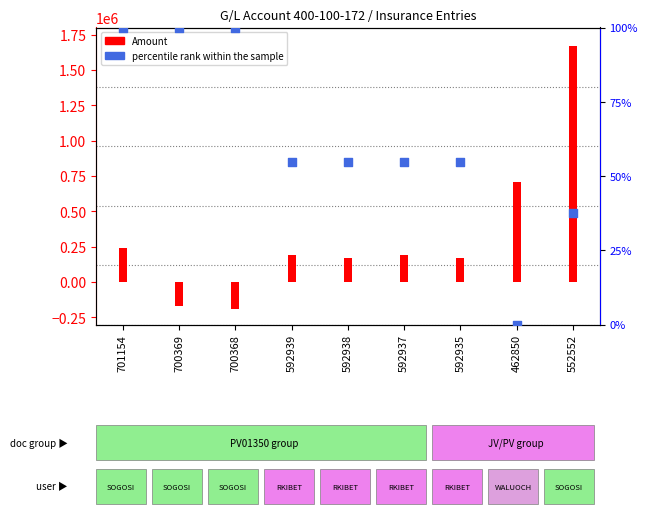

Which series has the largest total across all categories?

Amount